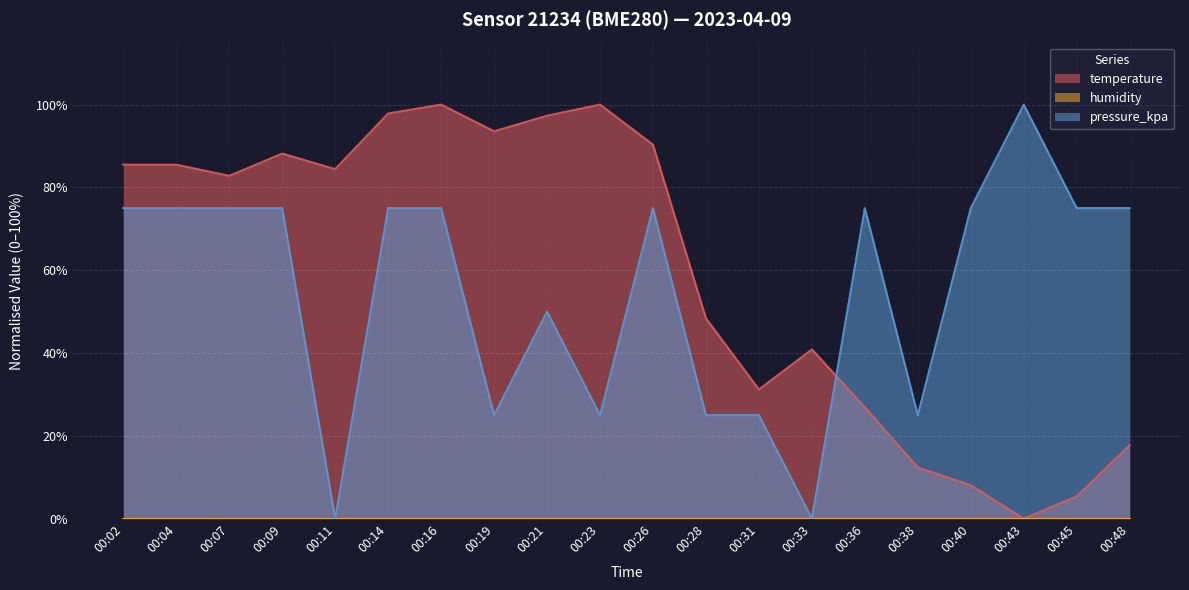

What is the total value across all series at 00:09?

163.2